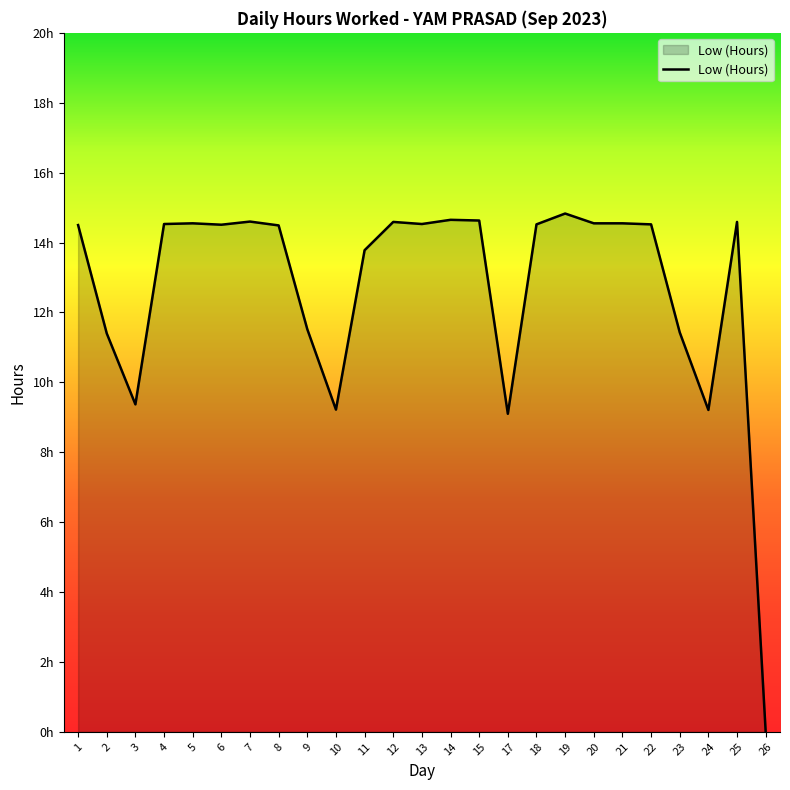

What is the sum of all values?

318.2